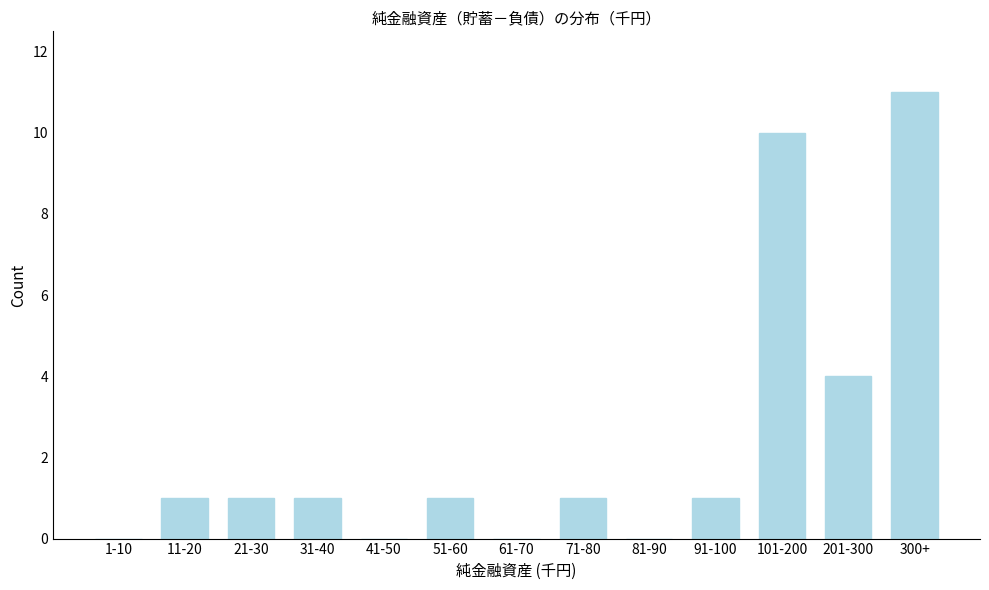

Reading left to right, extract all data points from this chart.

1-10=0	11-20=1	21-30=1	31-40=1	41-50=0	51-60=1	61-70=0	71-80=1	81-90=0	91-100=1	101-200=10	201-300=4	300+=11